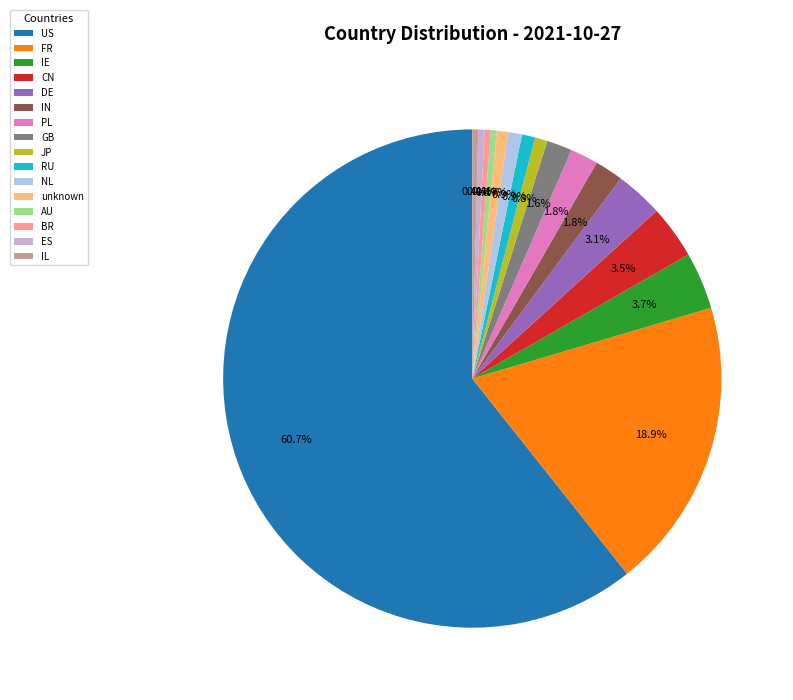

Count the number of slices in the pie.

16